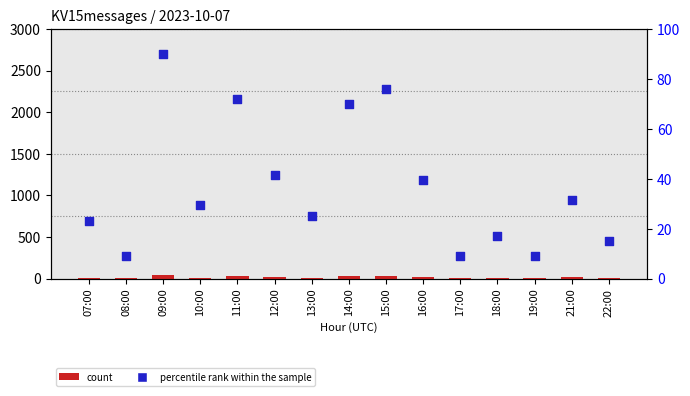

At how many categories does at least one series exceed 44?

4